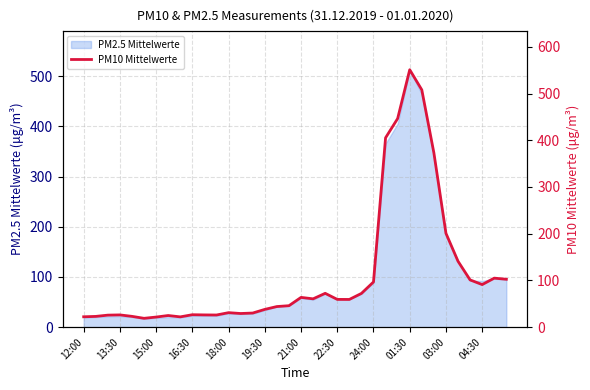

The PM2.5 Mittelwerte series shows 27.9 at 18:00. True or false?

True